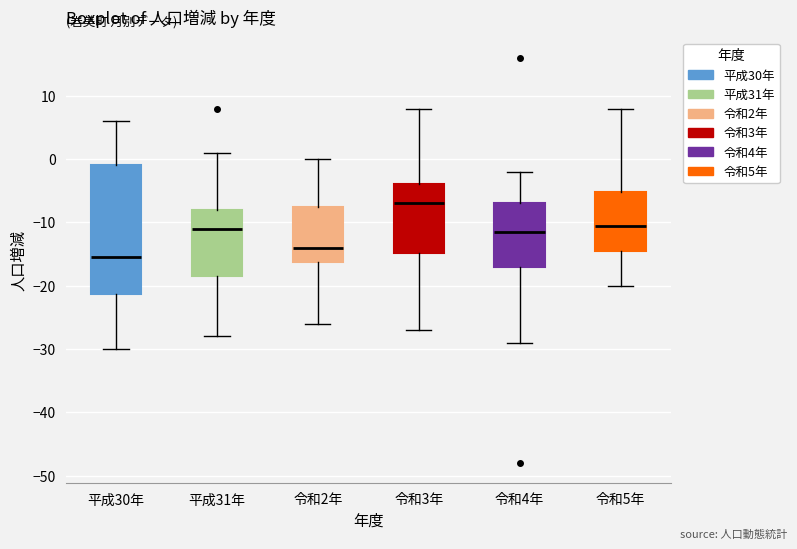

Comparing the boxes themselves (not the whiskers), which one is the tallest?

平成30年